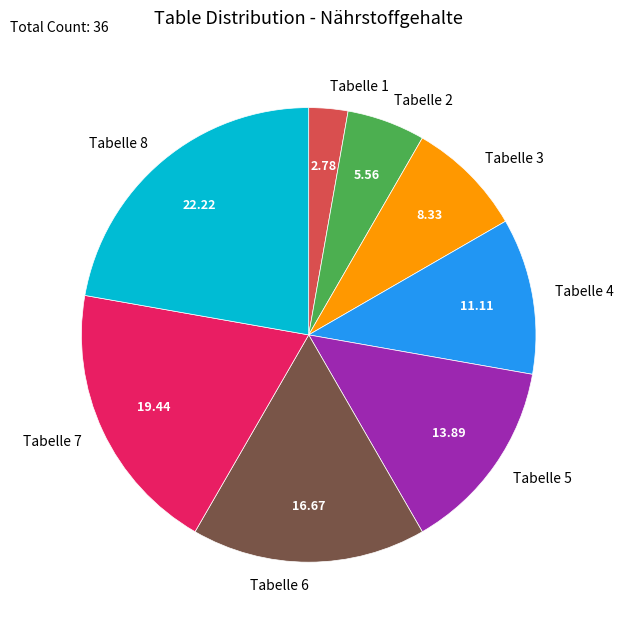

Between Tabelle 7 and Tabelle 2, which is larger?

Tabelle 7